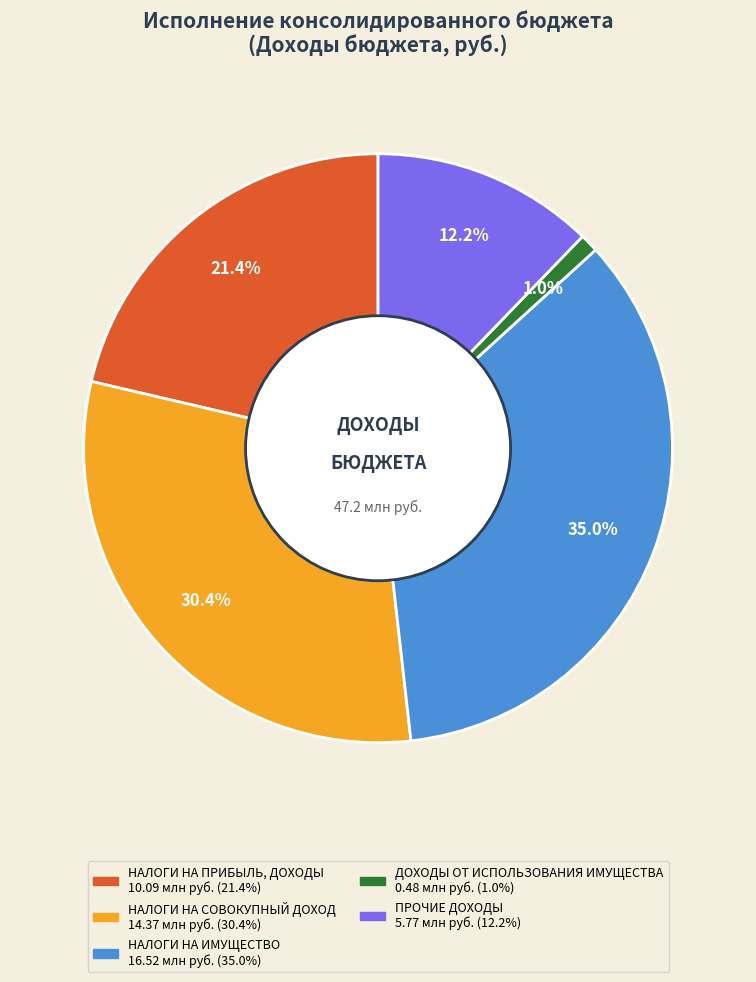

Which slice is the smallest?

ДОХОДЫ ОТ ИСПОЛЬЗОВАНИЯ ИМУЩЕСТВА